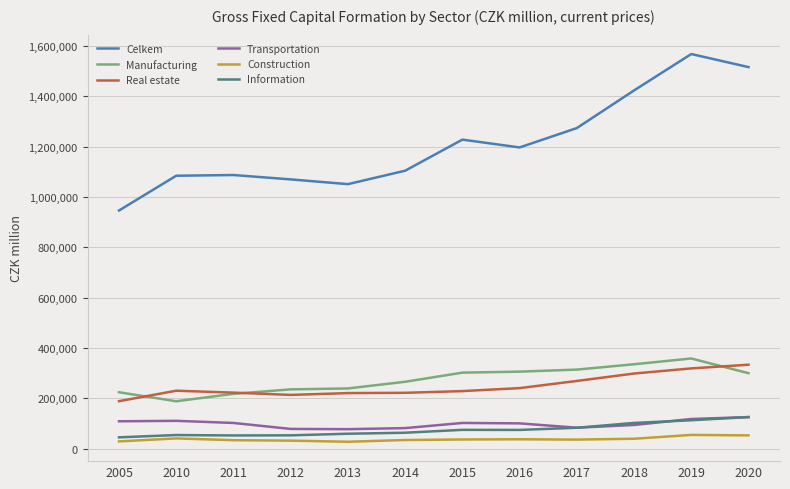

What are all the series names shown in the legend?

Celkem, Manufacturing, Real estate, Transportation, Construction, Information